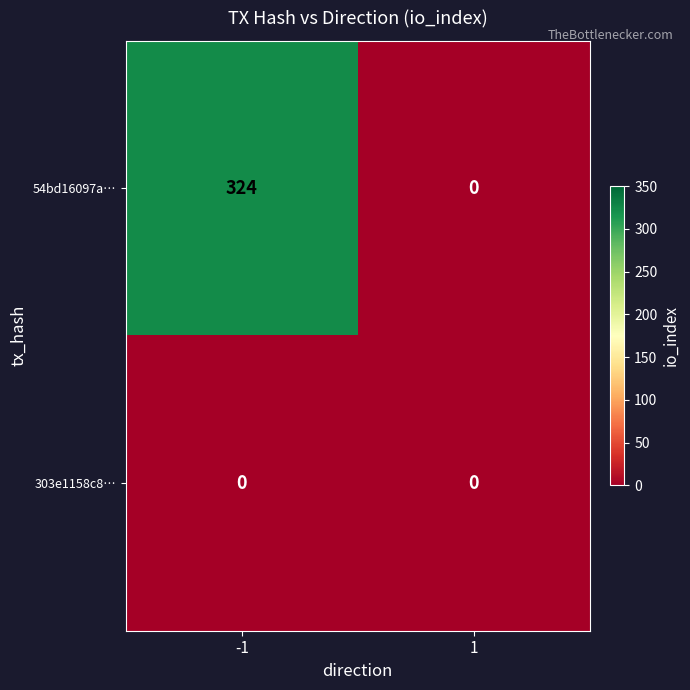

The 54bd16097a… series shows 85 at -1. True or false?

False